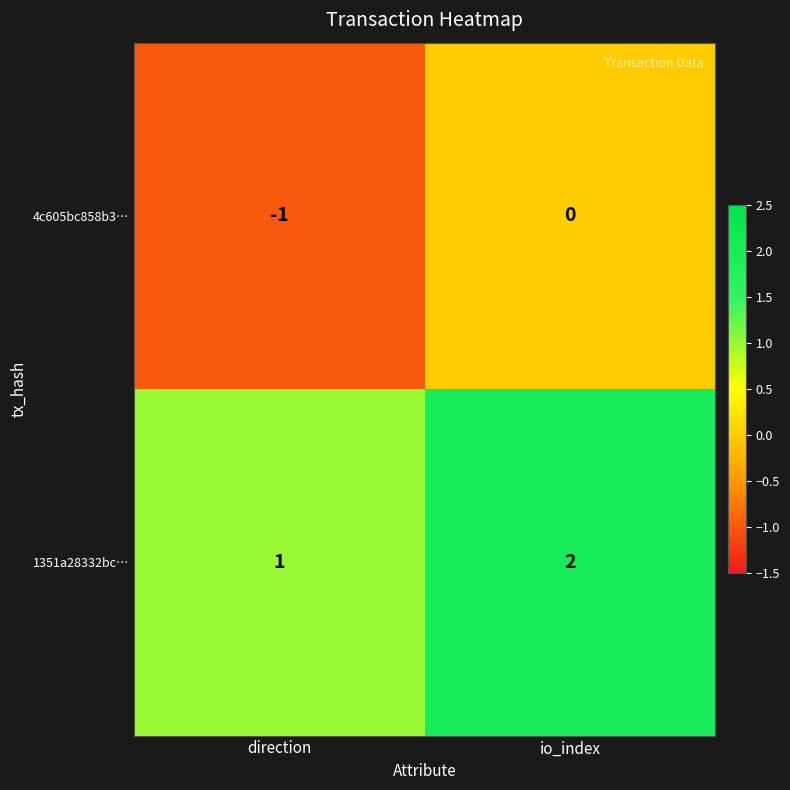

List the series in order of their peak value, highest first.

1351a28332bc…, 4c605bc858b3…